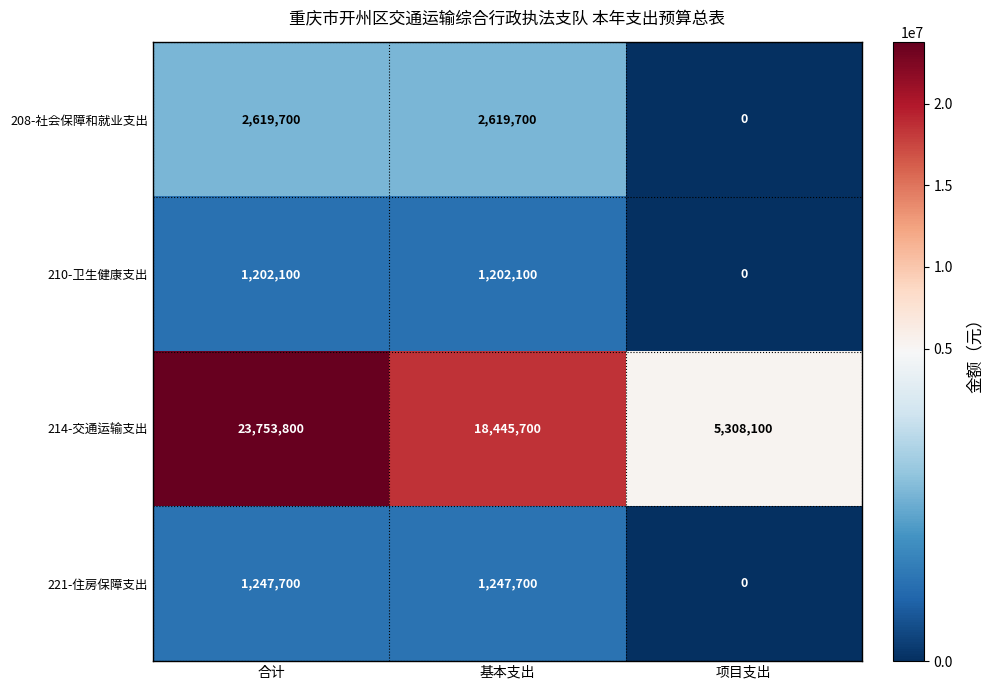

Is it true that 208-社会保障和就业支出 equals -1081497 at 项目支出?

False